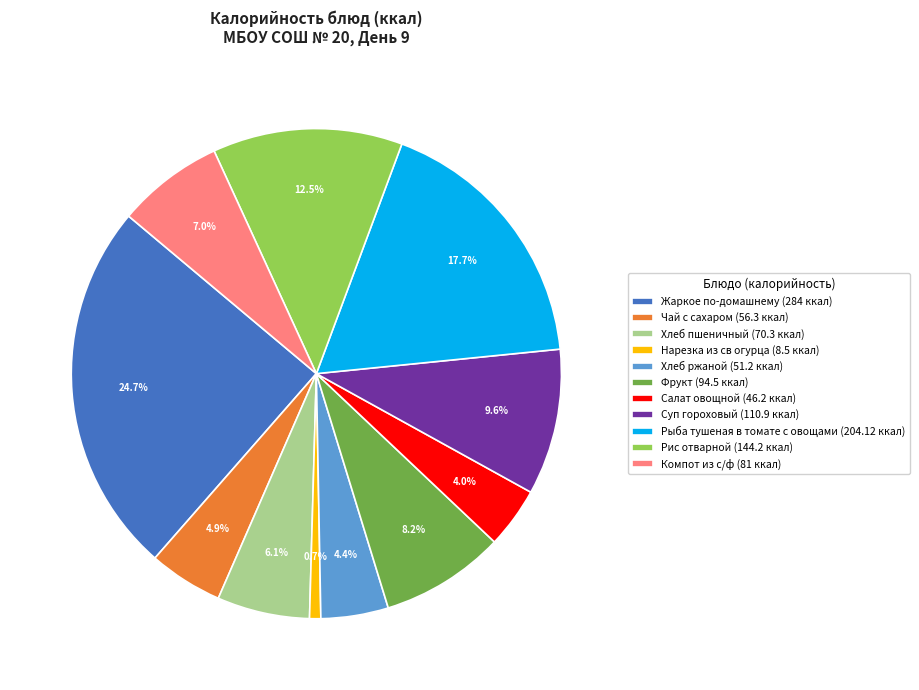

How many segments does this pie chart have?

11